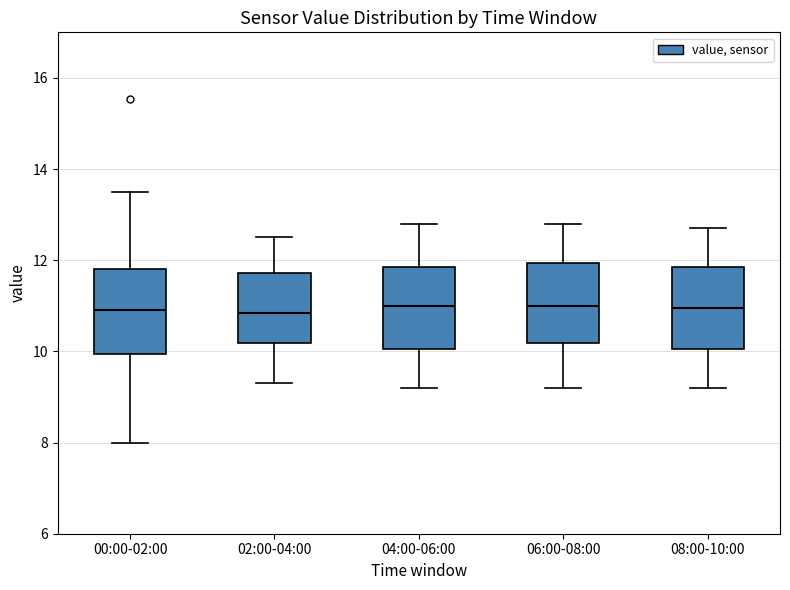

Where does the upper whisker of the box for 02:00-04:00 end on the y-axis? The values are not printed on the chart, so give them approximately, as read against the axis.

12.6